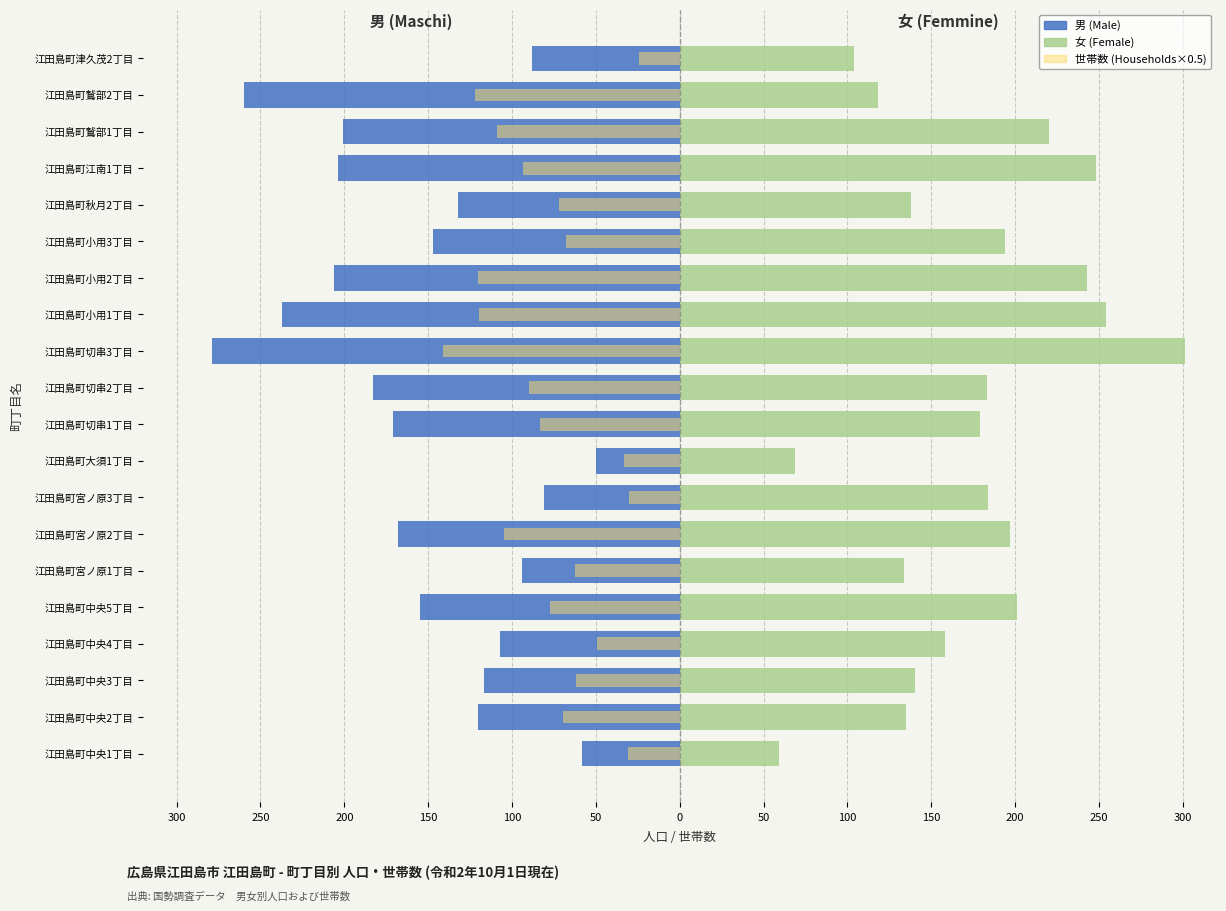

Which series has the largest range (max minus min)?

女 (Female)